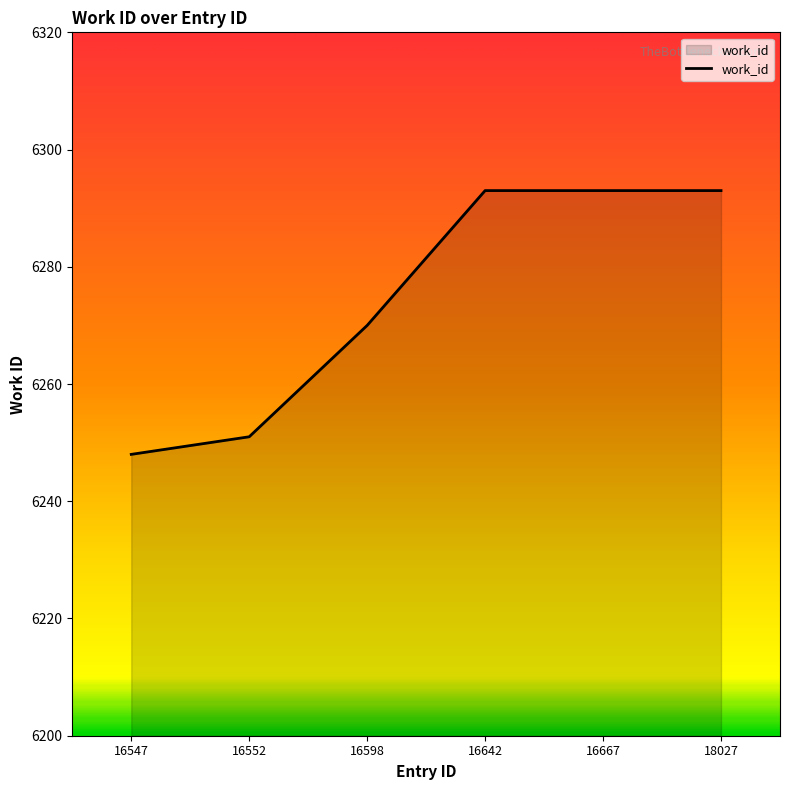

What is the average value?

6275